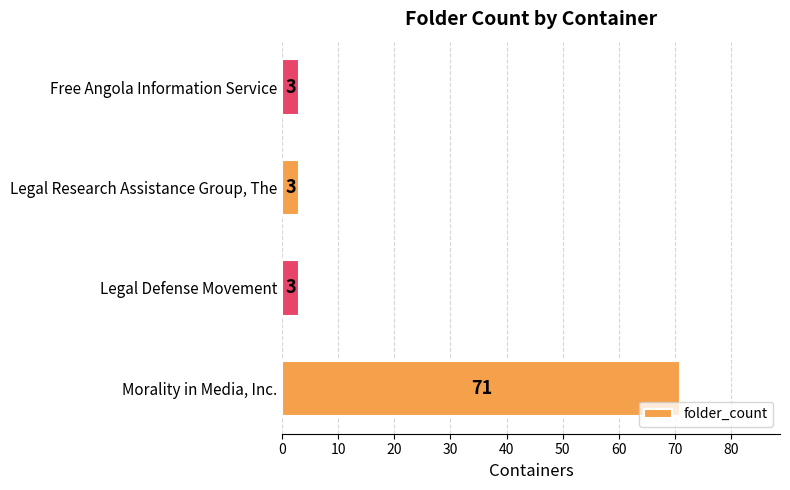

Reading bottom to top, transcribe all the data shown in this chart.

71	3	3	3